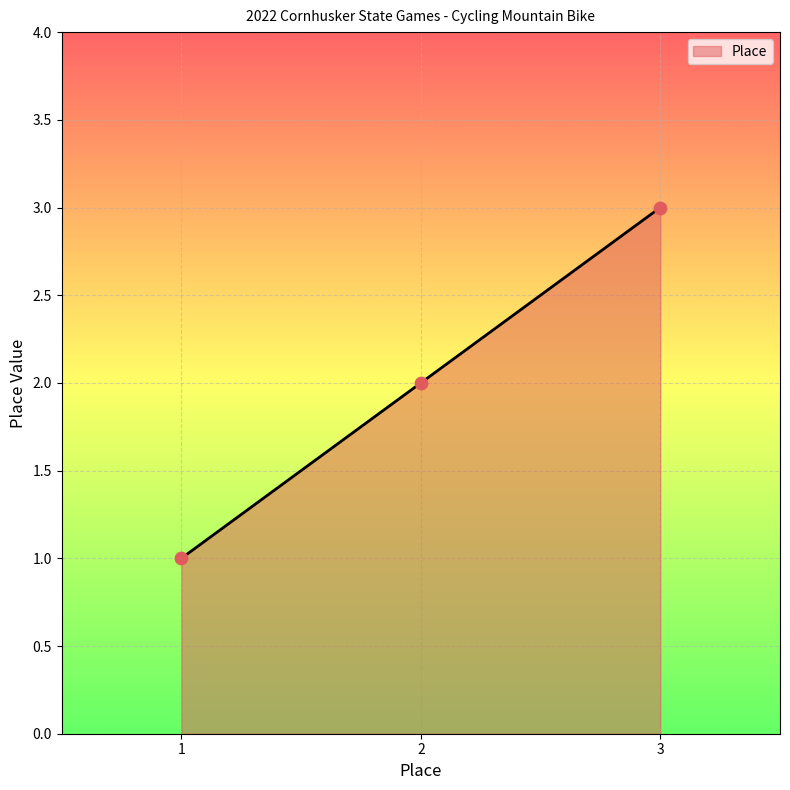

What is the change in value from 1 to 2?

+1